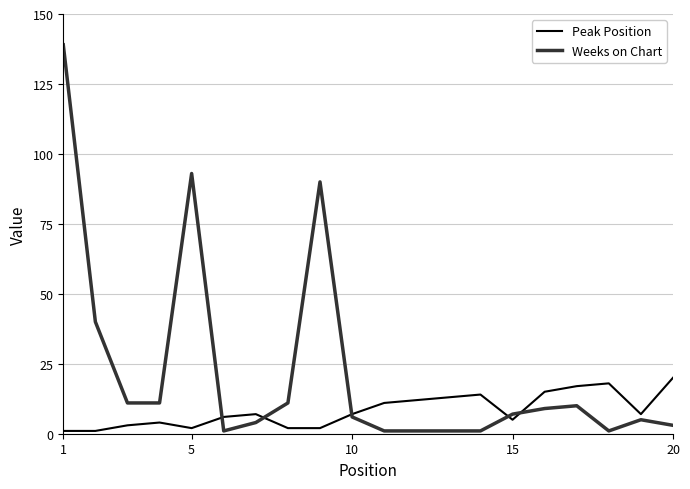

Rank the series by their maximum value, from lowest to highest.

Peak Position, Weeks on Chart